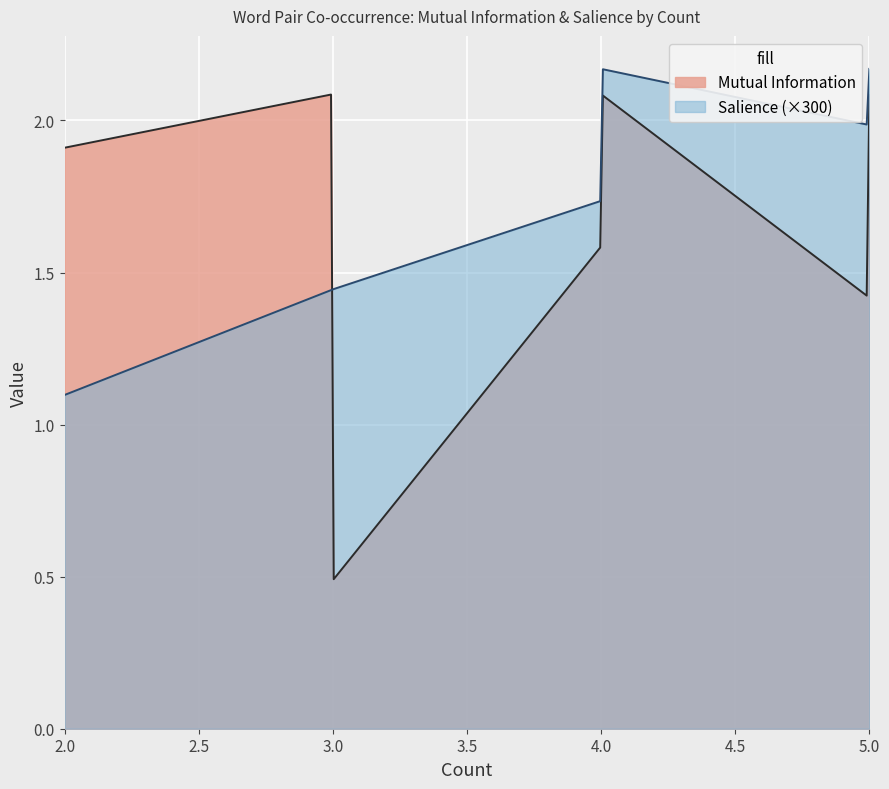

Does the chart display data point markers on the line(s)?

No